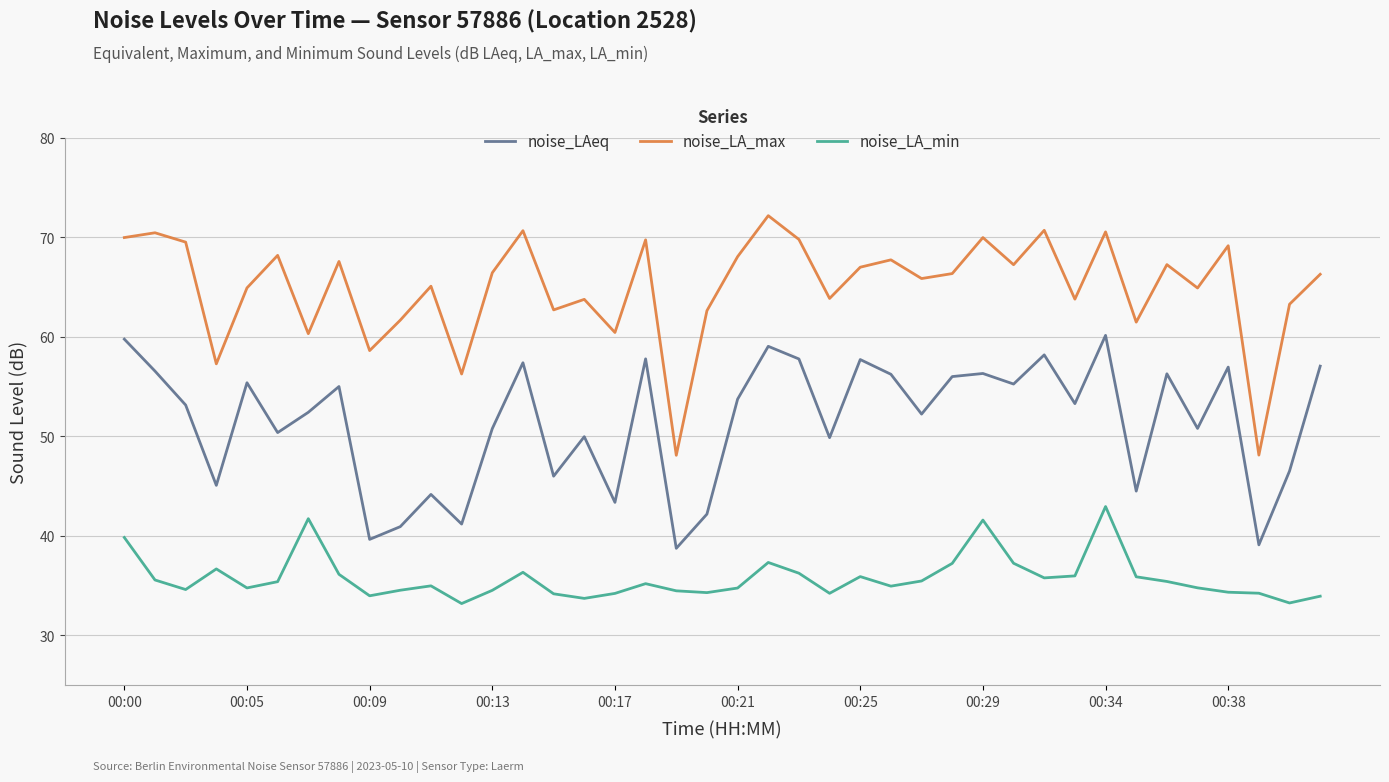

True or false: noise_LA_max and noise_LA_min intersect in this chart.

False